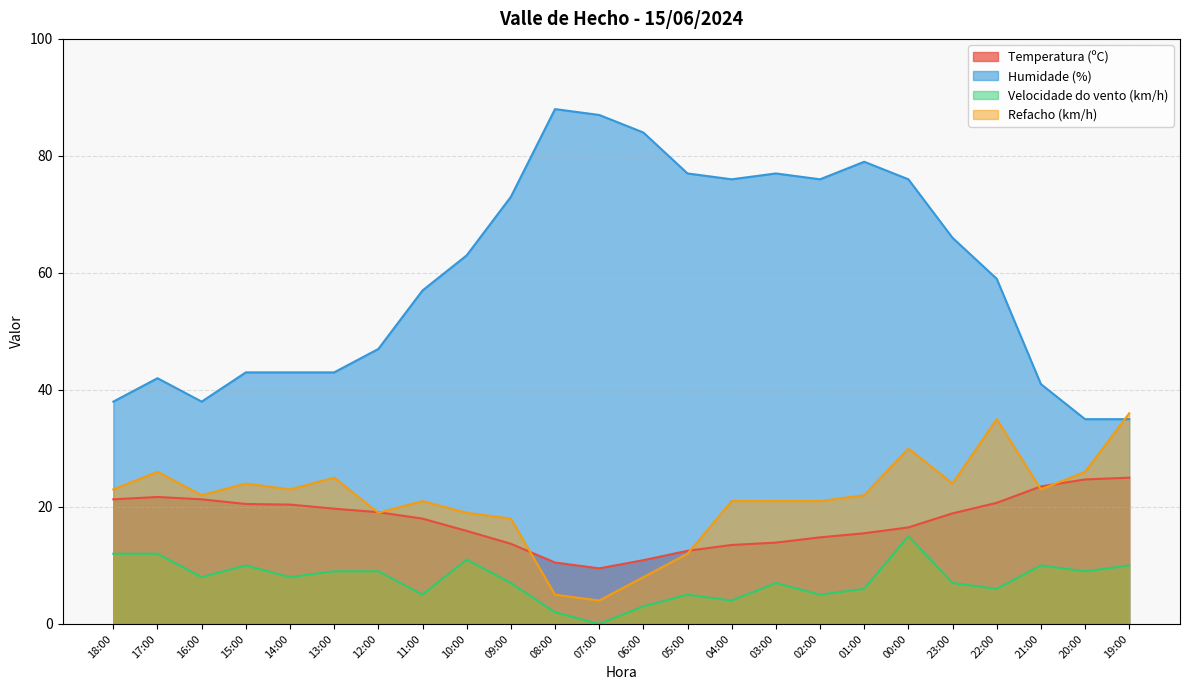

Does the chart display data point markers on the line(s)?

No